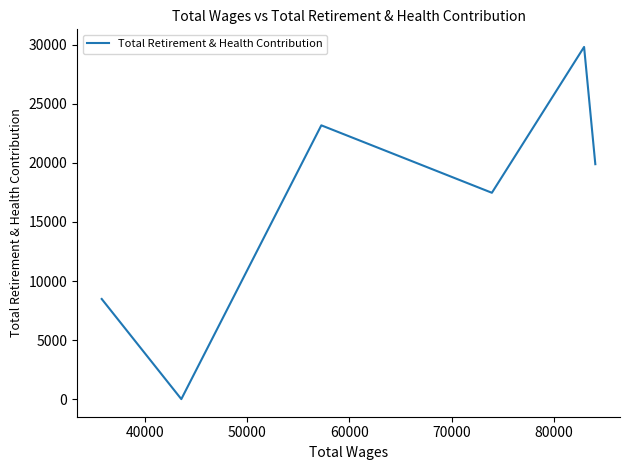

True or false: the data has more than 0 interior local peaks.

True